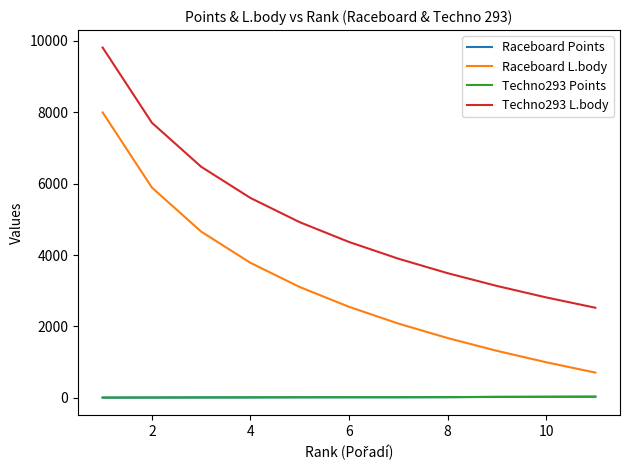

True or false: Techno293 Points and Raceboard L.body cross at least once.

False